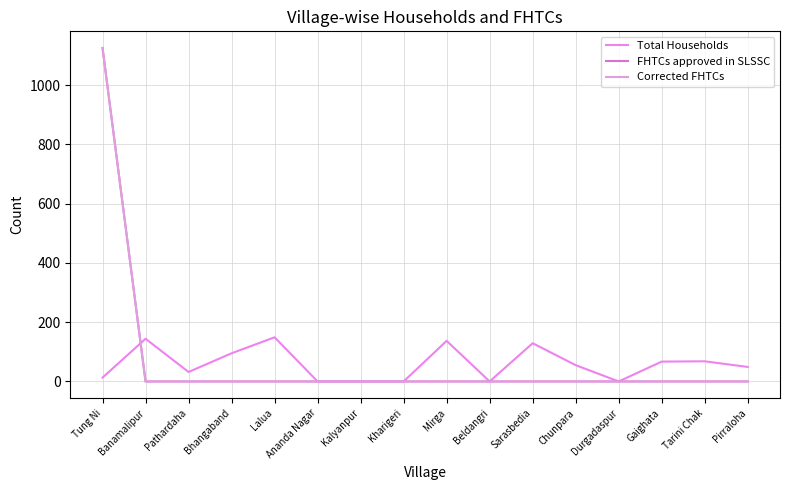

What is the label of the 1st point from the right?

Pirraloha